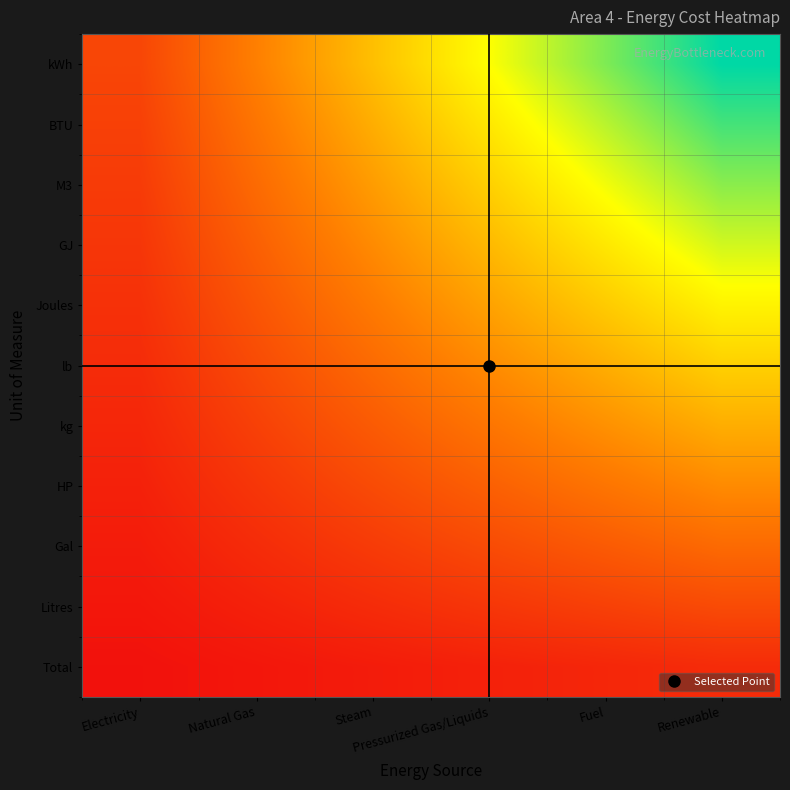

How many categories are shown in the chart?

6